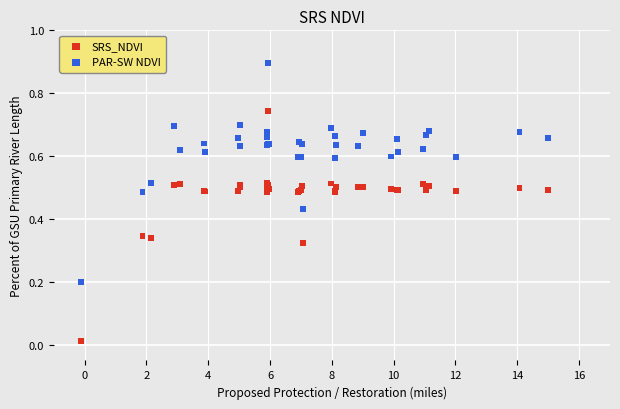

Which series has the widest spread of Y values?

SRS_NDVI